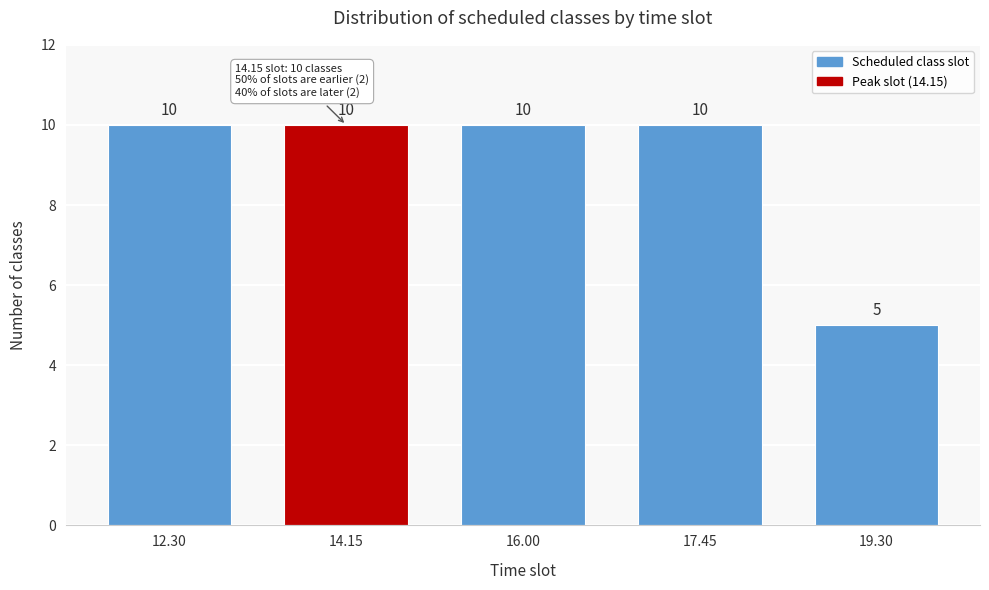

Reading right to left, what are all the values shown in this chart?

19.30=5	17.45=10	16.00=10	14.15=10	12.30=10